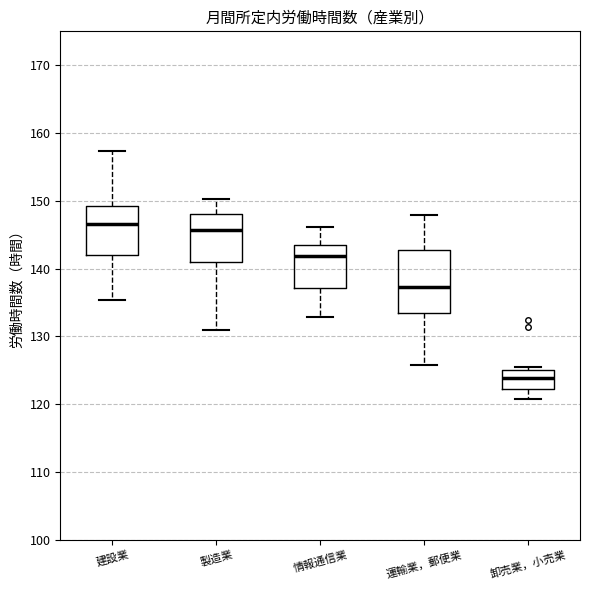

Reading left to right, transcribe this box plot: for each box, give where its median line is, the range the box spans, and where its two whiskers end, as read against the y-axis. The values are not printed on the chart, so give them approximately, as read against the axis.

建設業: median 147, box 142 to 149, whiskers 135 to 157
製造業: median 146, box 141 to 148, whiskers 131 to 150
情報通信業: median 142, box 137 to 143, whiskers 133 to 146
運輸業，郵便業: median 137, box 133 to 143, whiskers 126 to 148
卸売業，小売業: median 124, box 122 to 125, whiskers 121 to 126